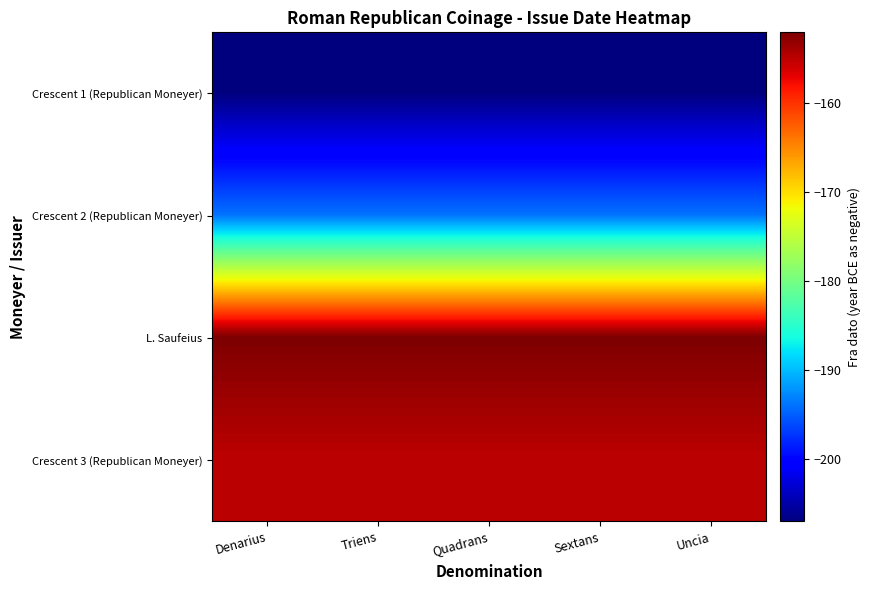

Which has a higher value, Quadrans or Denarius?

Quadrans